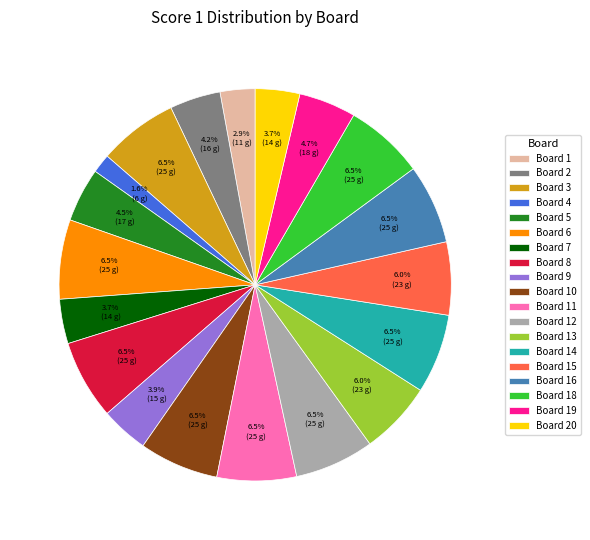

What is the ratio of the value at Board 11 to the value at Board 18?

1.0